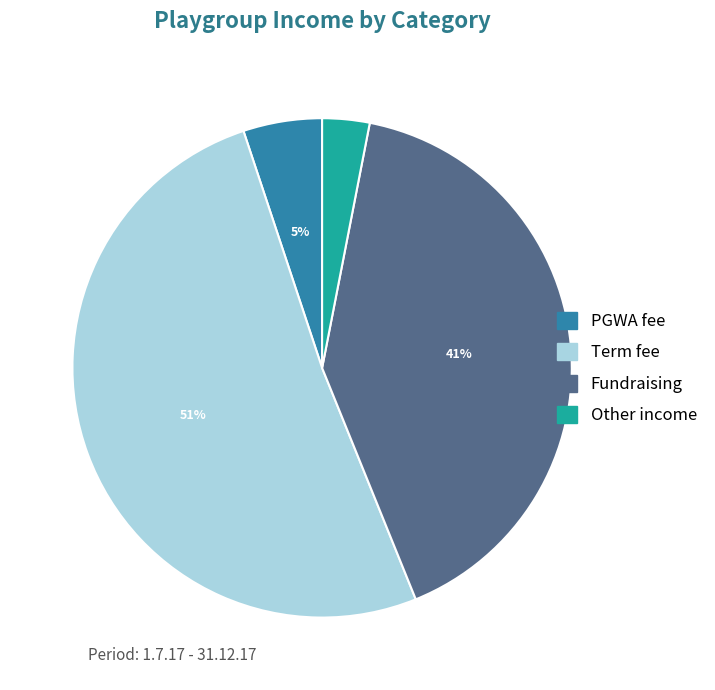

To the nearest percent, what is the difference between the largest and smallest slice percentages?

48%